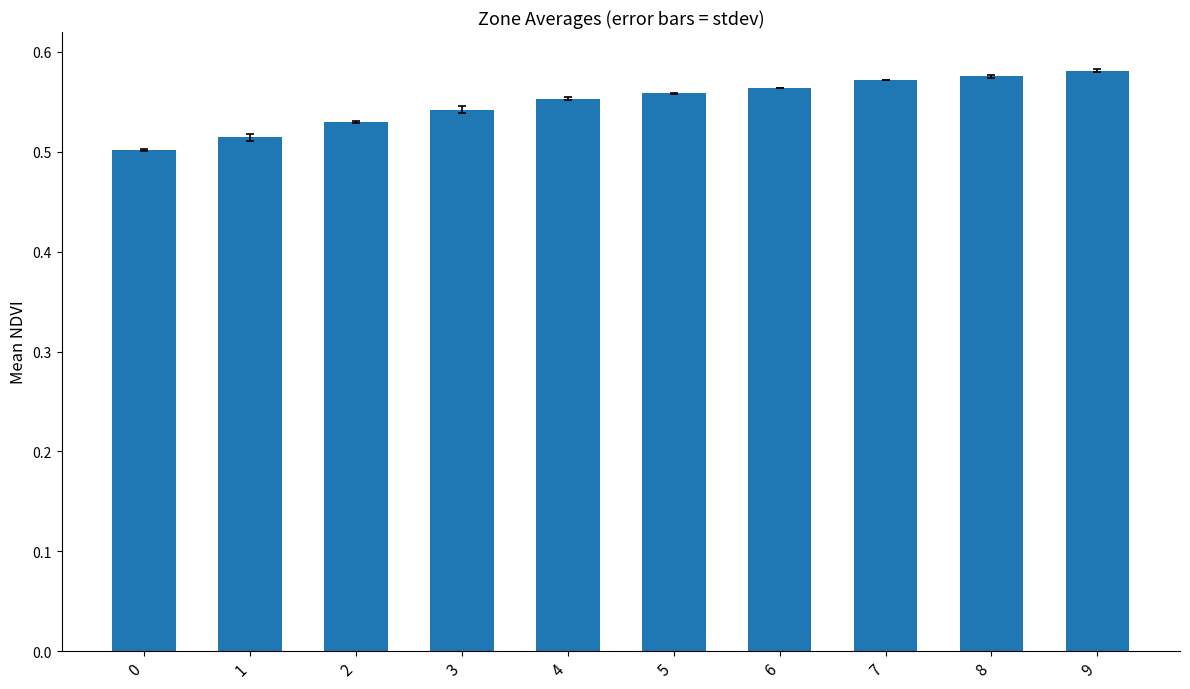

Between 2 and 1, which is larger?

2